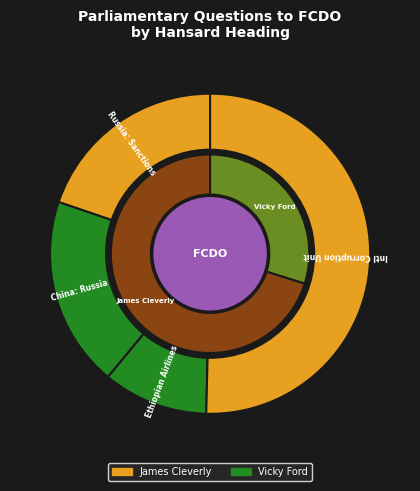

Rank the categories by value from lowest to highest.

Ethiopian Airlines: Accidents (Kevin Hollinrake), China: Russia (Kevin Hollinrake), Russia: Sanctions (Kevin Hollinrake), International Corruption Unit (Kevin Hollinrake)